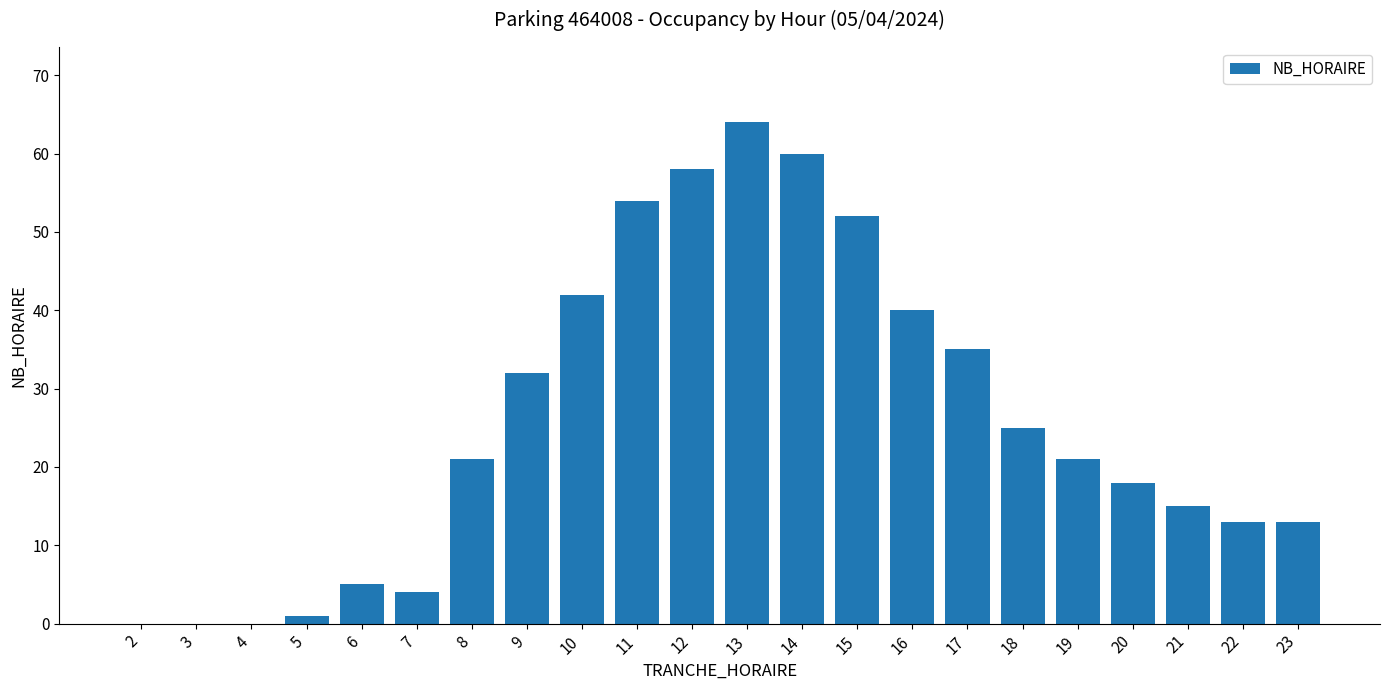

Is it true that the value at 11 is 33?

False